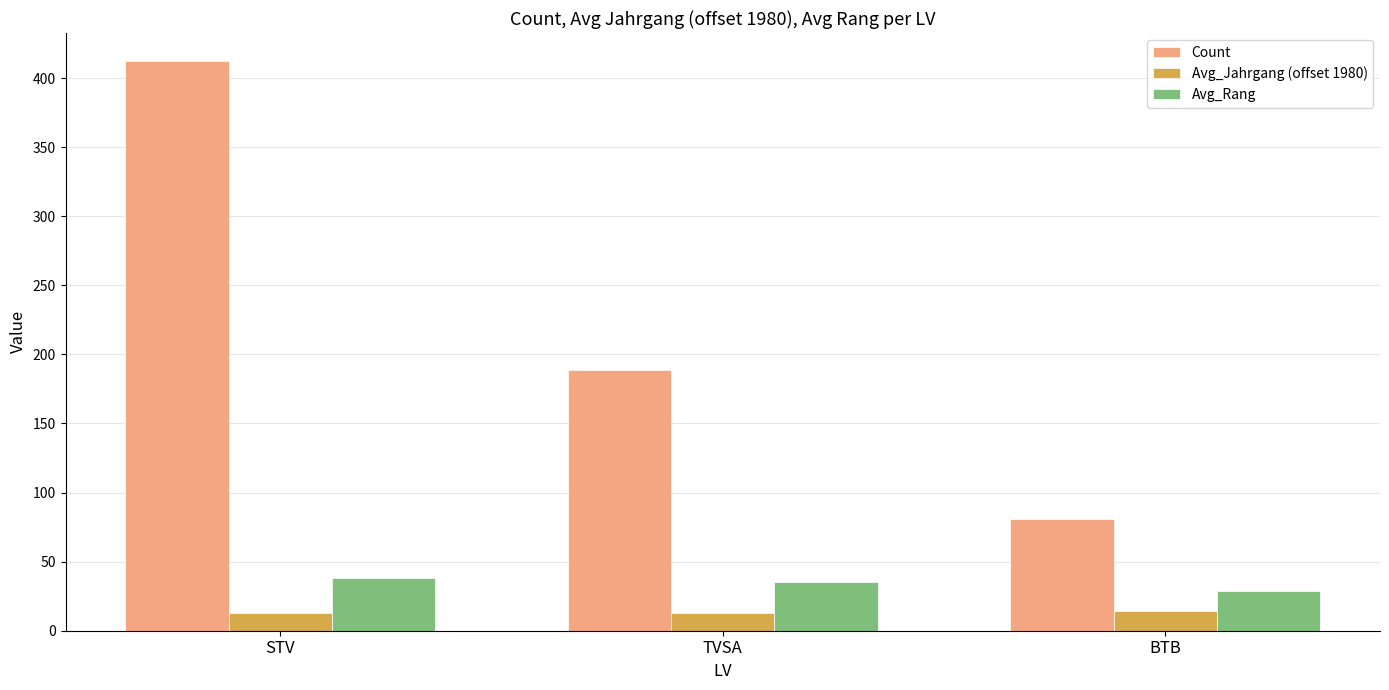

What is the lowest value of the Avg_Jahrgang (offset 1980) series?

13